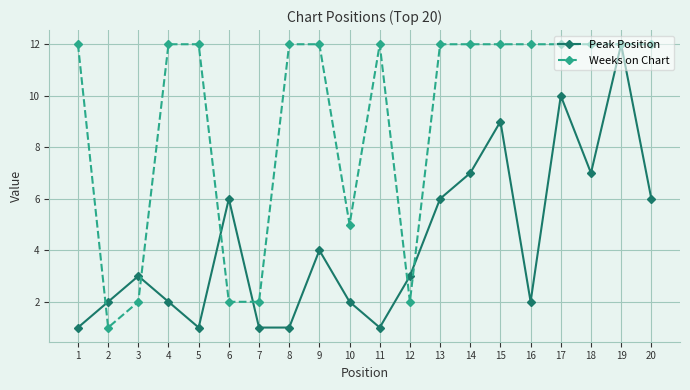

What is the difference between the highest and lowest values at 8?

11